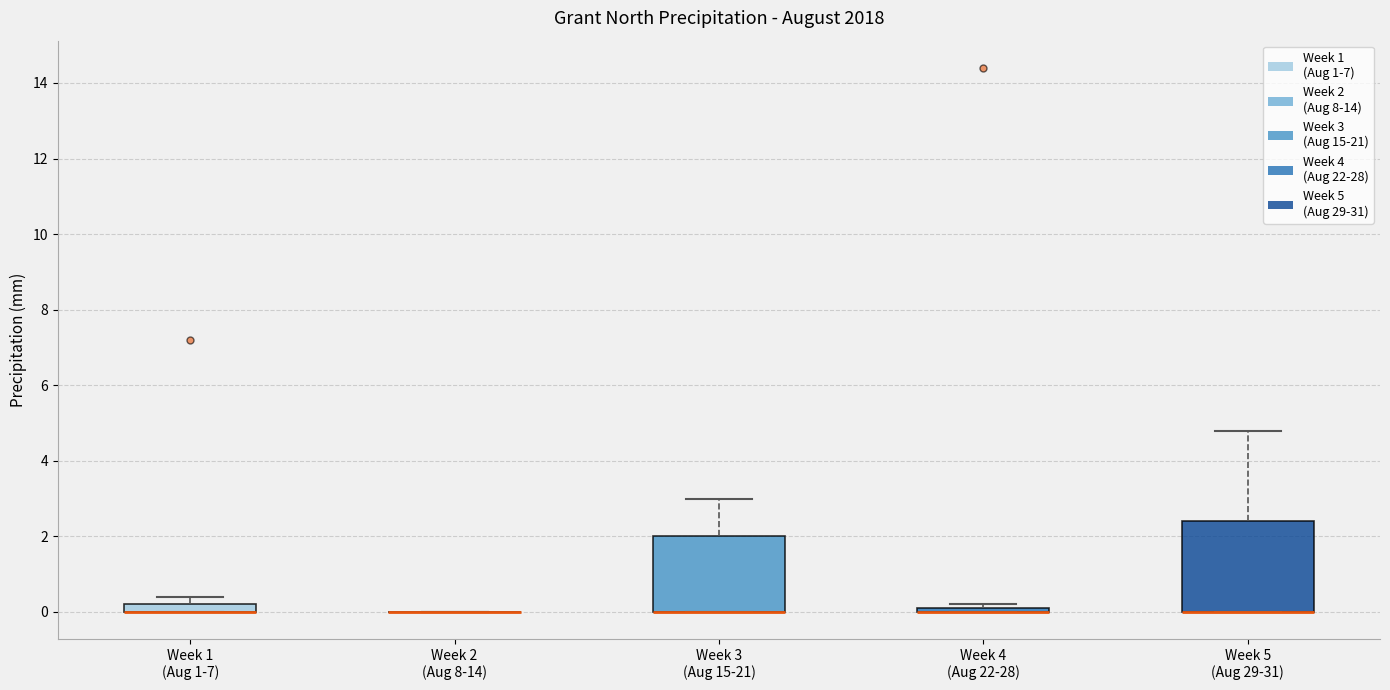

Where is the upper edge of the box for Week 3 (Aug 15-21) on the y-axis? The values are not printed on the chart, so give them approximately, as read against the axis.

2.0